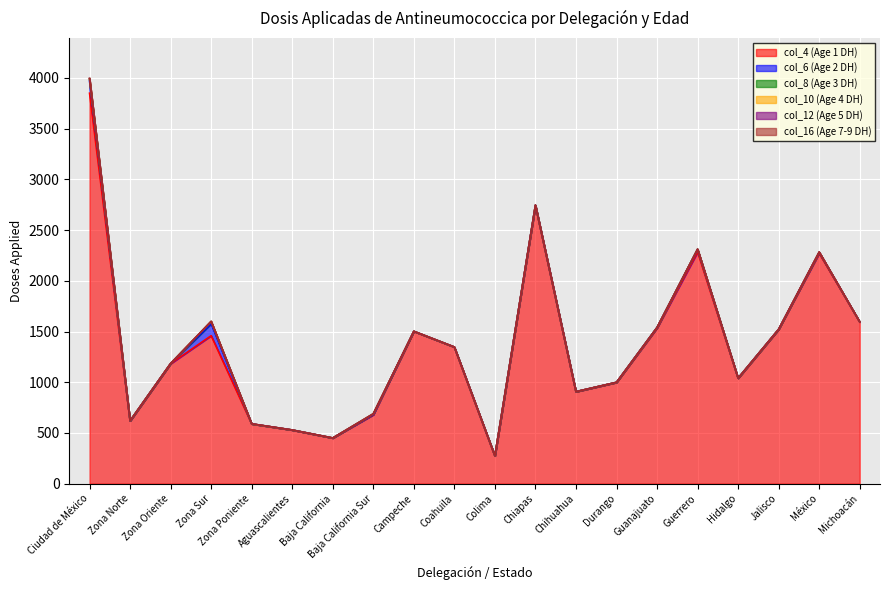

Rank the series by their maximum value, from lowest to highest.

col_16 (Age 7-9 DH), col_12 (Age 5 DH), col_10 (Age 4 DH), col_8 (Age 3 DH), col_6 (Age 2 DH), col_4 (Age 1 DH)